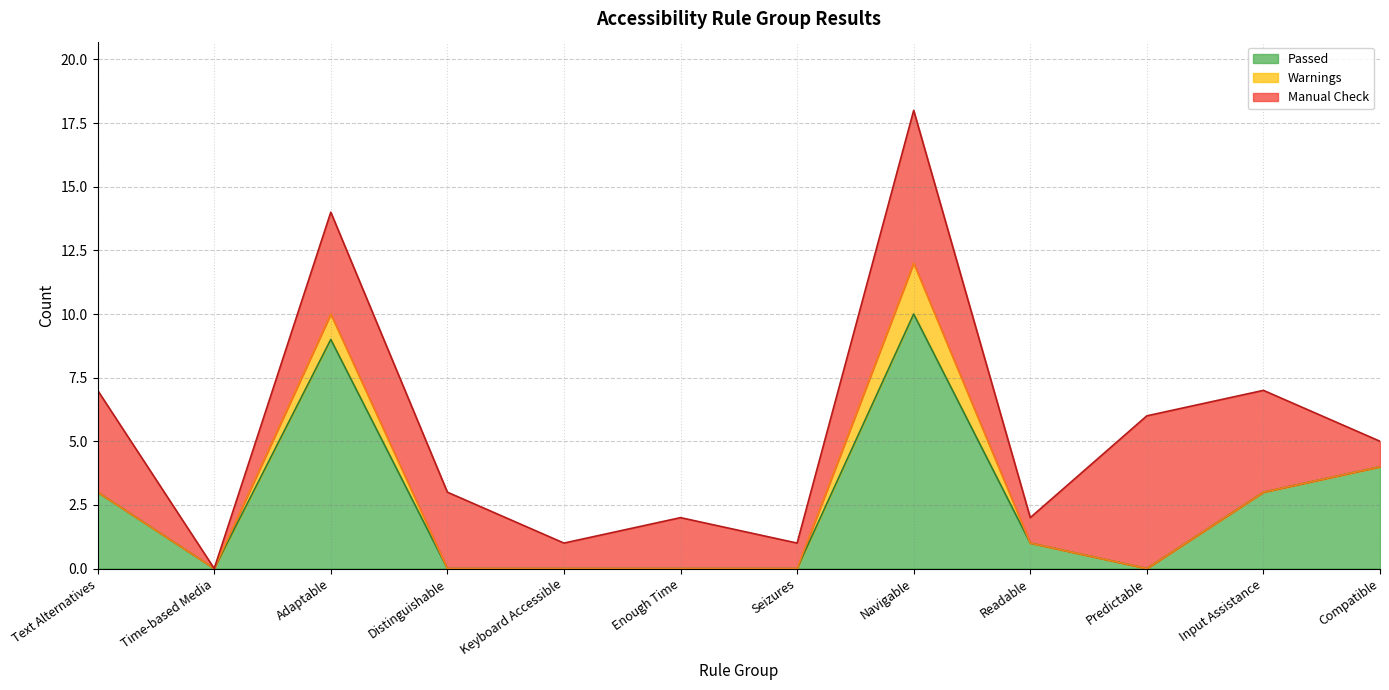

What is the total value across all series at Navigable?

18